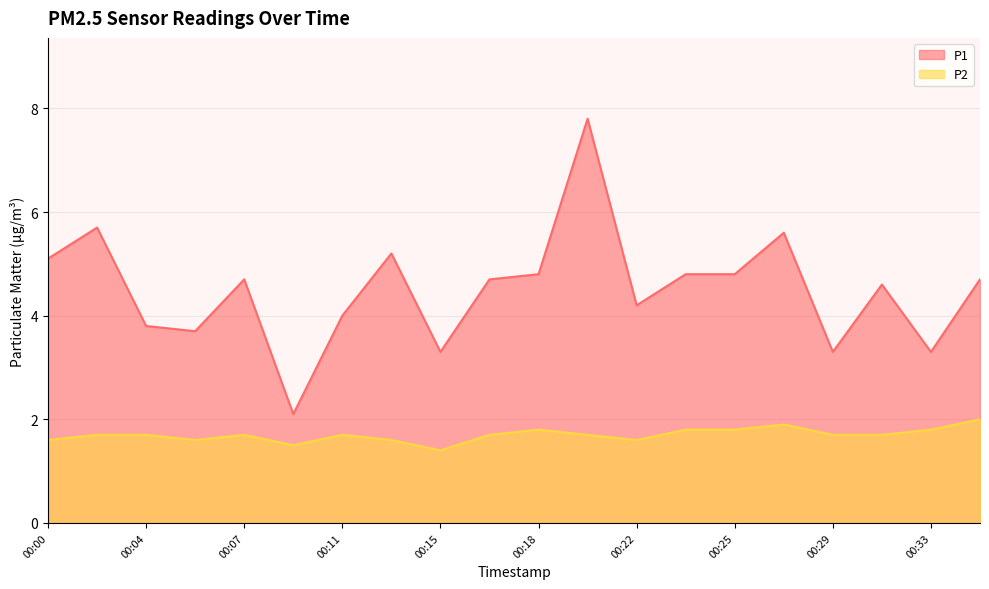

At 00:25, list the series in order from smallest to largest.

P2, P1